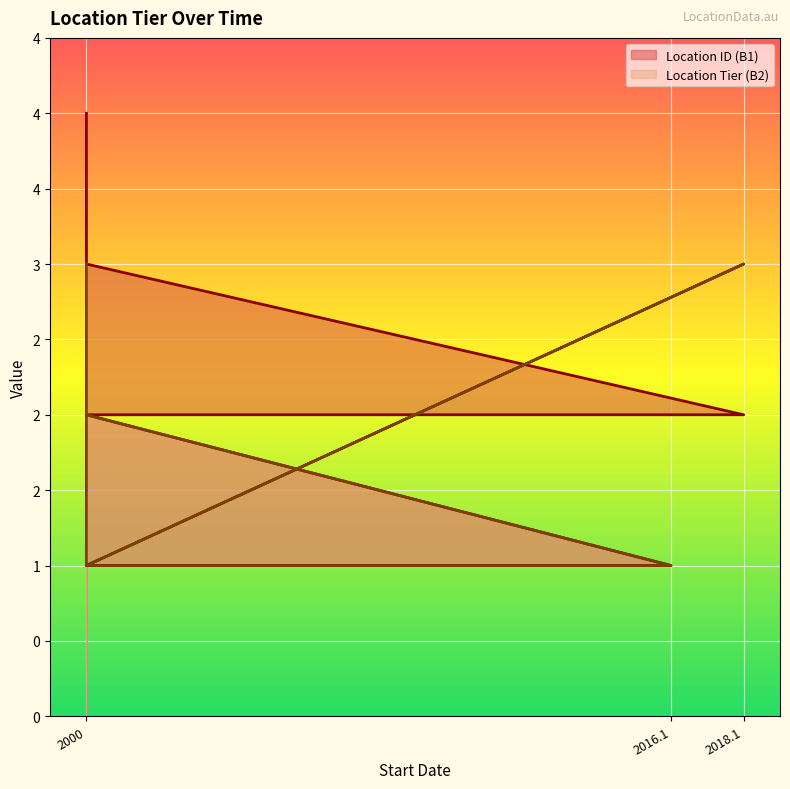

Where does the Location ID (B1) series first go above 2?

2000-01-01